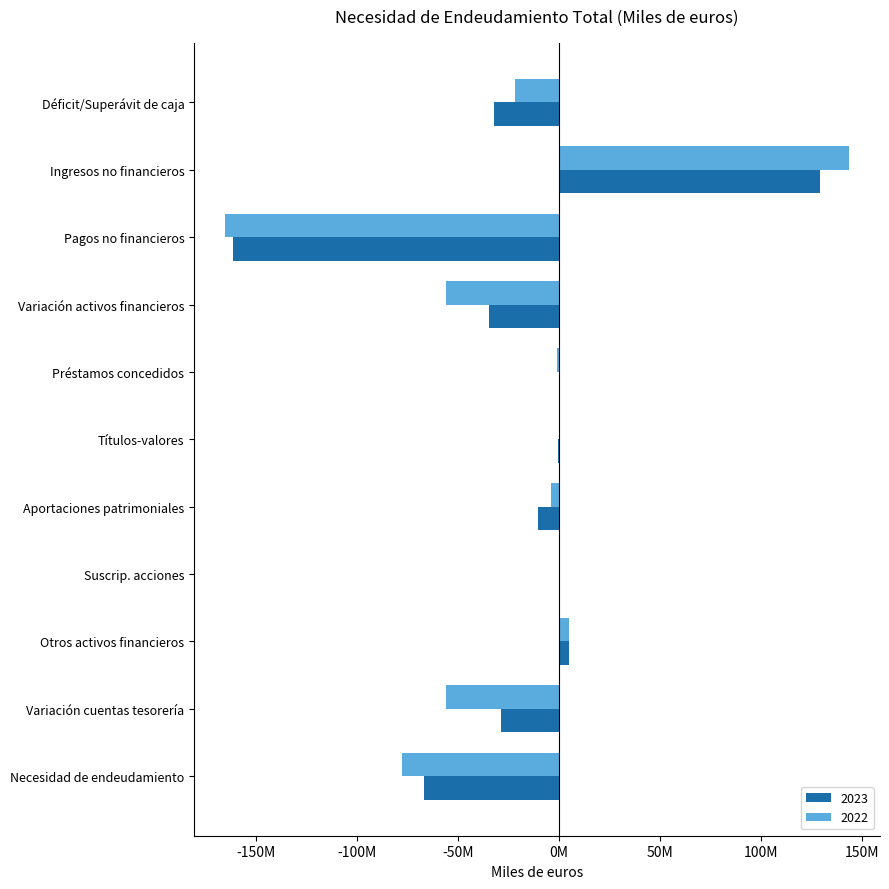

Reading left to right, what are all the values shown in this chart?

2023: Déficit/Superávit de caja=-32105027	Ingresos no financieros=129004209	Pagos no financieros=-161109236	Variación activos financieros=-34697401	Préstamos concedidos=110318	Títulos-valores=-421044	Aportaciones patrimoniales=-10549540	Suscrip. acciones=-51739	Otros activos financieros=5066298	Variación cuentas tesorería=-28851694	Necesidad de endeudamiento=-66802428
2022: Déficit/Superávit de caja=-21796408	Ingresos no financieros=143350910	Pagos no financieros=-165147318	Variación activos financieros=-56053898	Préstamos concedidos=-996473	Títulos-valores=-80455	Aportaciones patrimoniales=-3878930	Suscrip. acciones=-60353	Otros activos financieros=5047941	Variación cuentas tesorería=-56085628	Necesidad de endeudamiento=-77850306